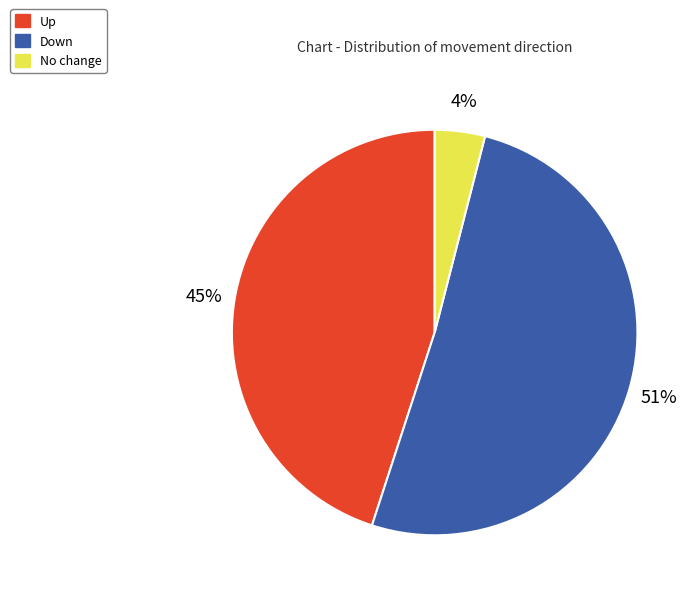

Do Up and Down together represent more than half of the pie?

Yes